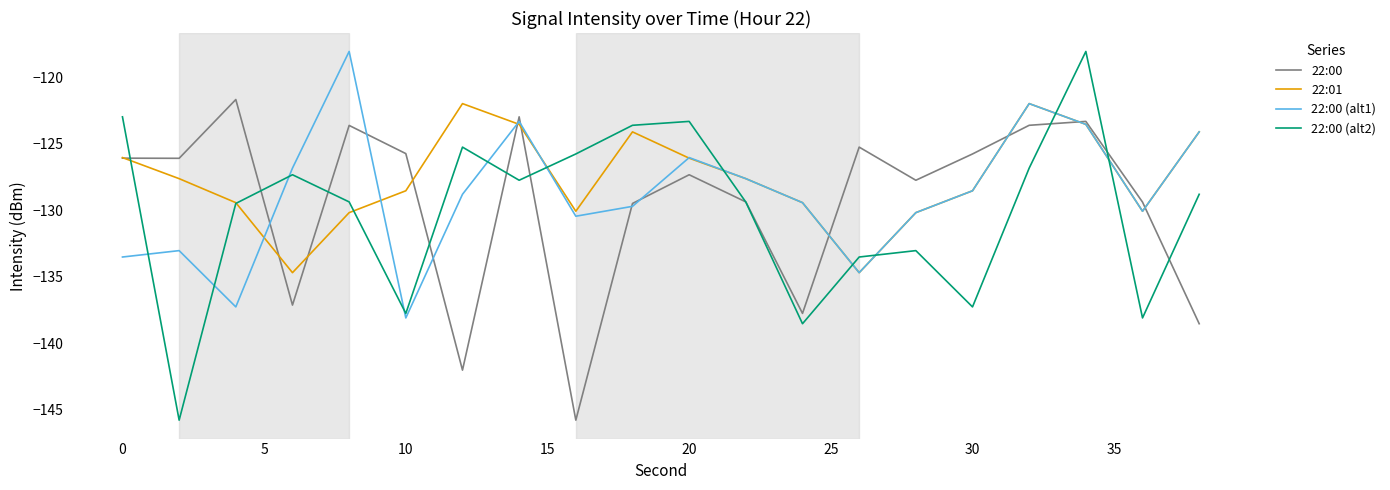

Rank the series by their average value, from highest to lowest.

22:01, 22:00 (alt1), 22:00, 22:00 (alt2)